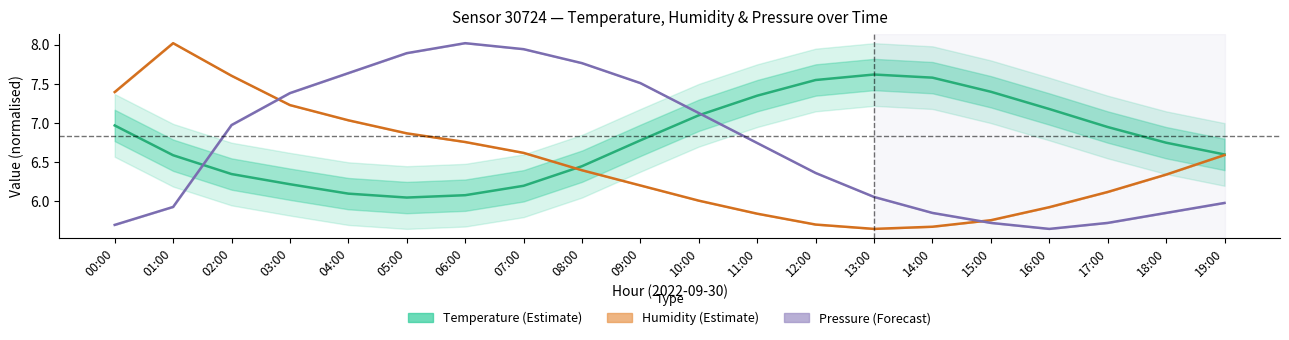

How many lines are shown in the chart?

3